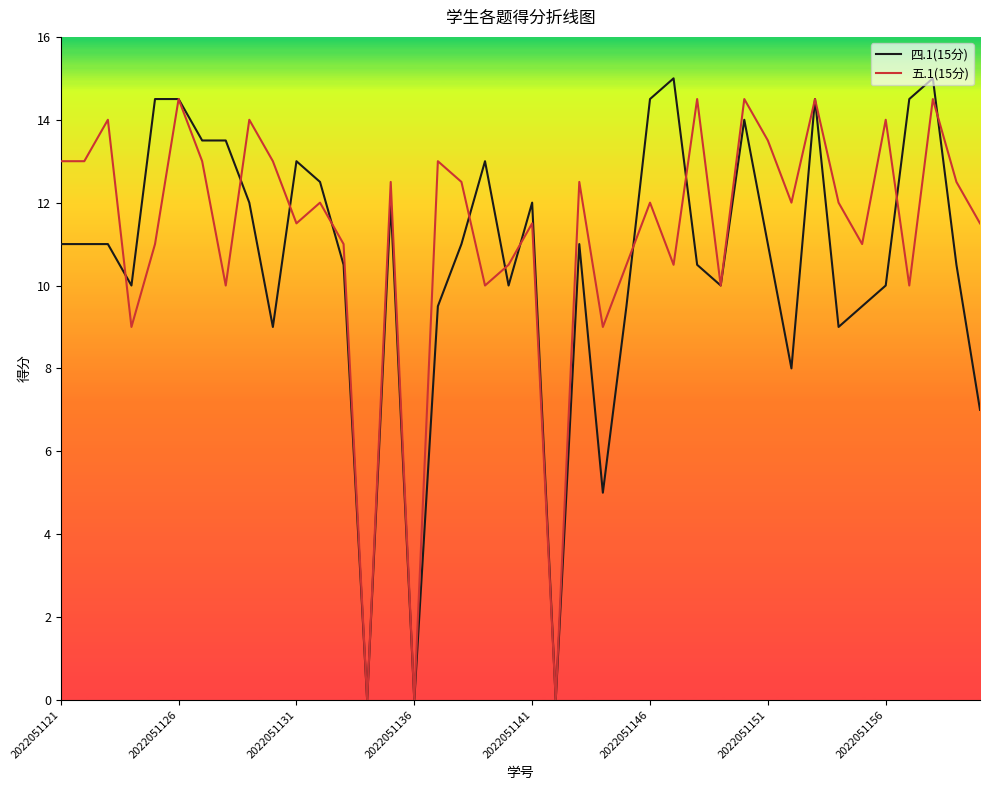

Which series has the widest spread of values?

四.1(15分)